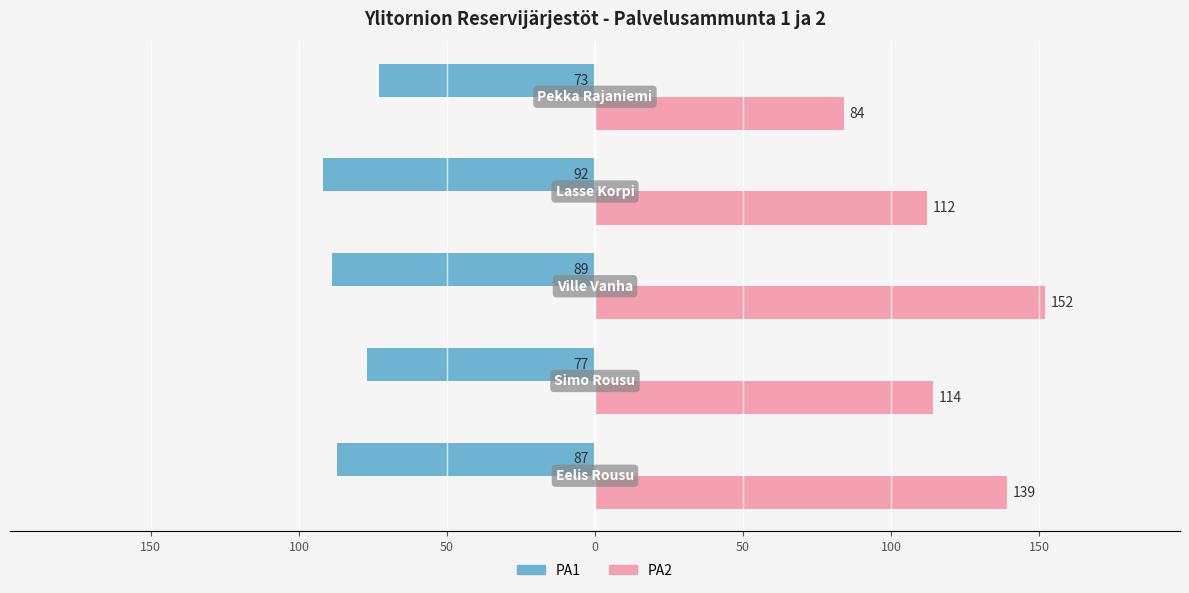

Which series has the largest total across all categories?

PA2